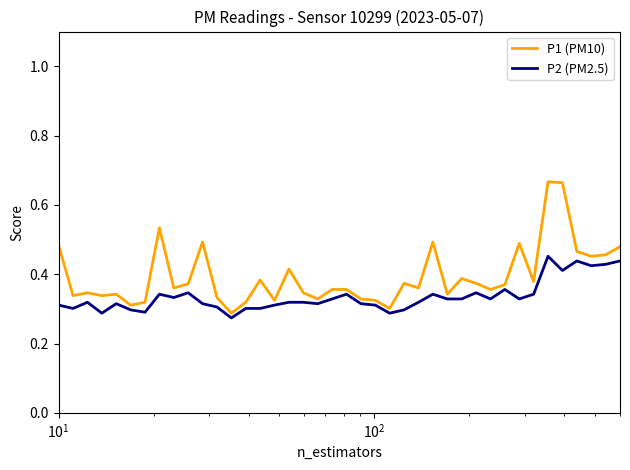

How many P2 (PM2.5) values are between 0 and 1?

40